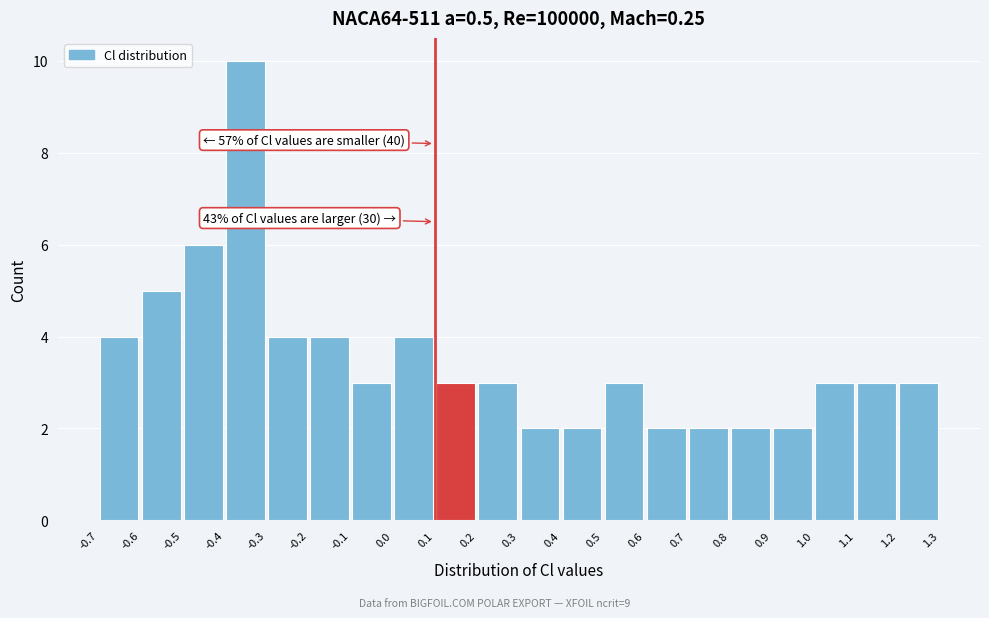

Over which range of the x-axis is the bar tallest?

-0.4 to -0.3